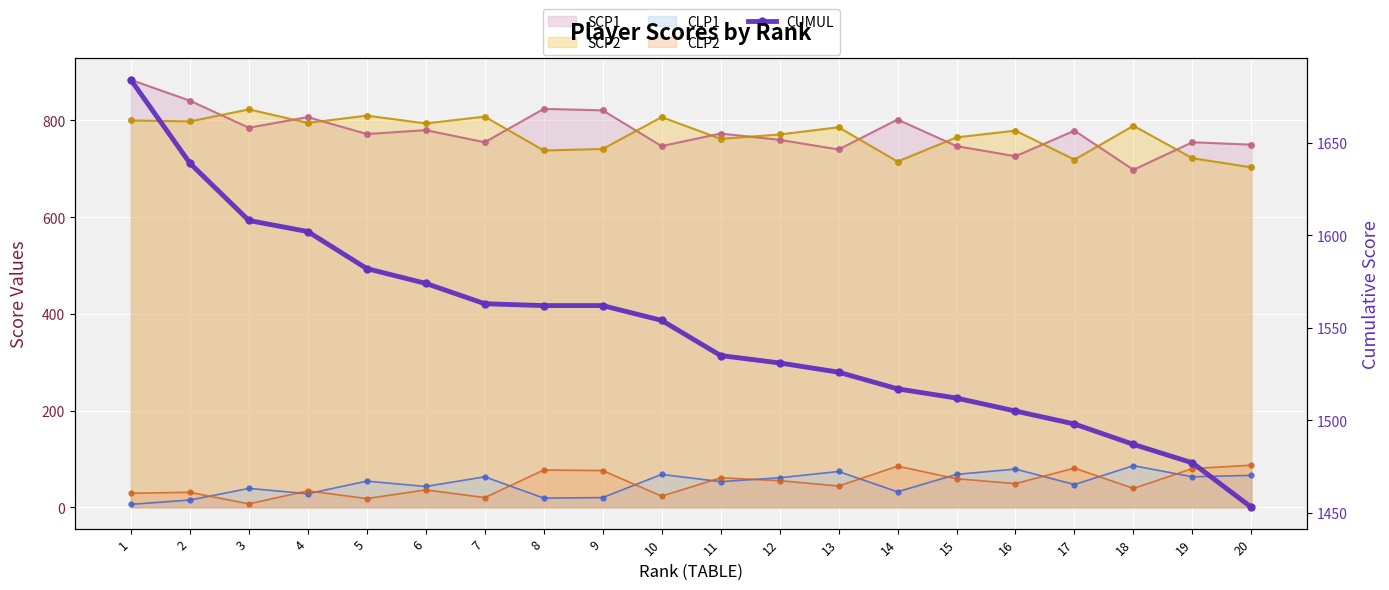

Approximately how many times larger is the value at 17 compared to 7?

1.0